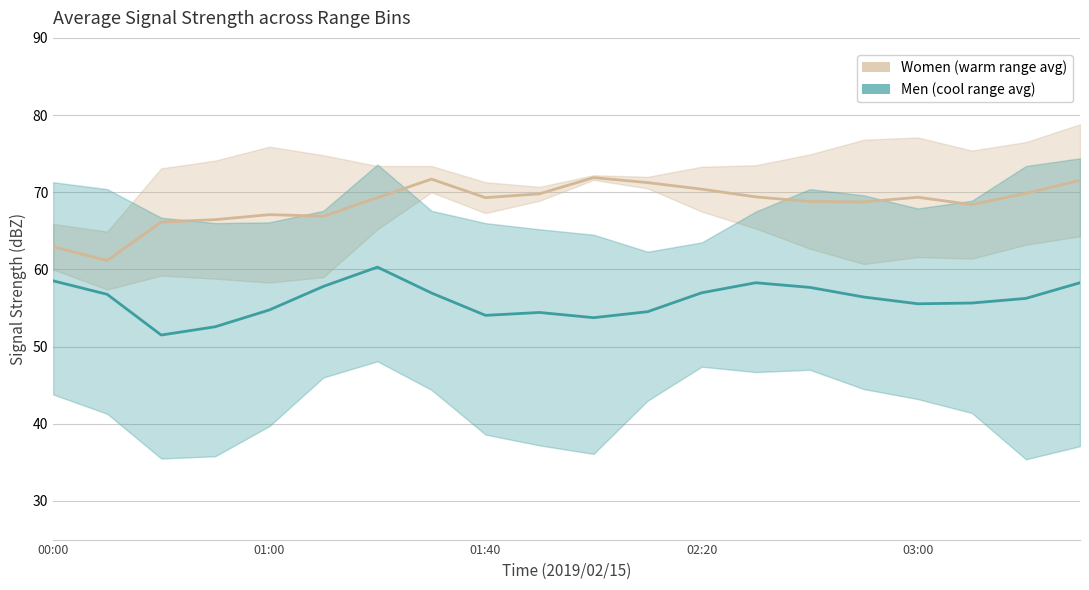

The value of Women (warm range avg) at 6 is 95.8. True or false?

False